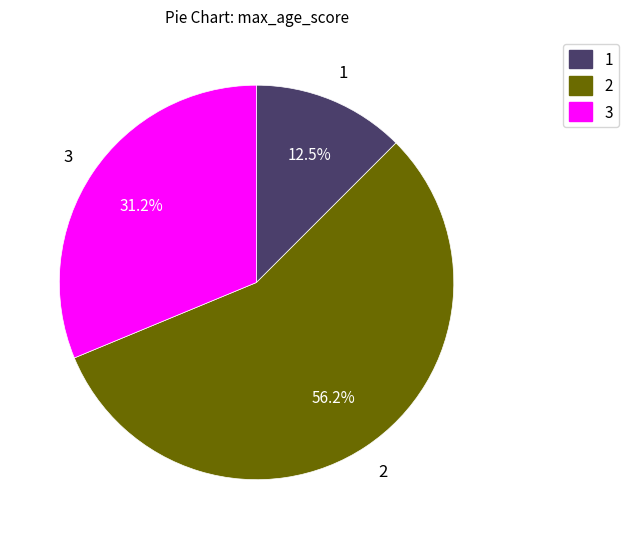

Do 2 and 3 together represent more than half of the pie?

Yes